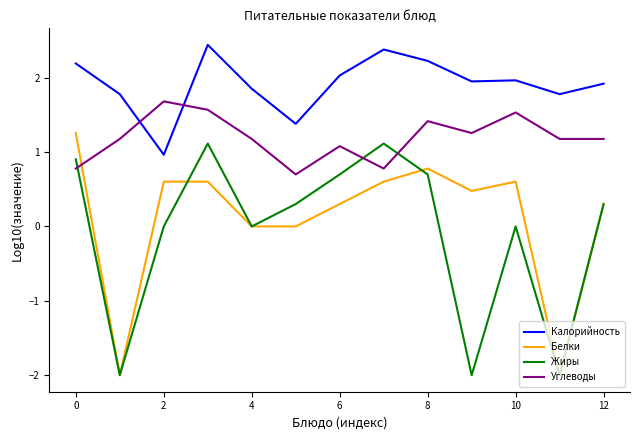

What is the minimum value shown in the chart?

-2.0